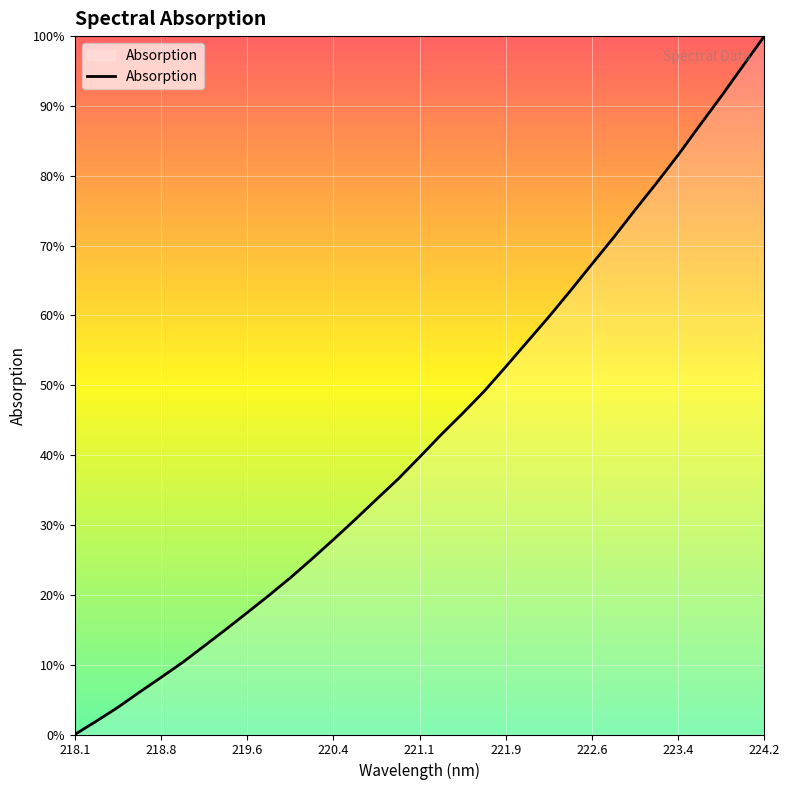

Which category has the lowest value across all series?

218.1